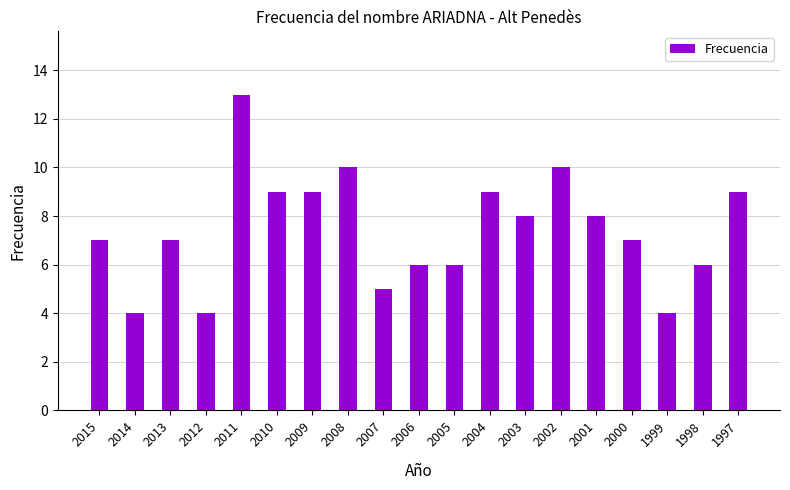

What is the difference between the maximum and minimum values?

9